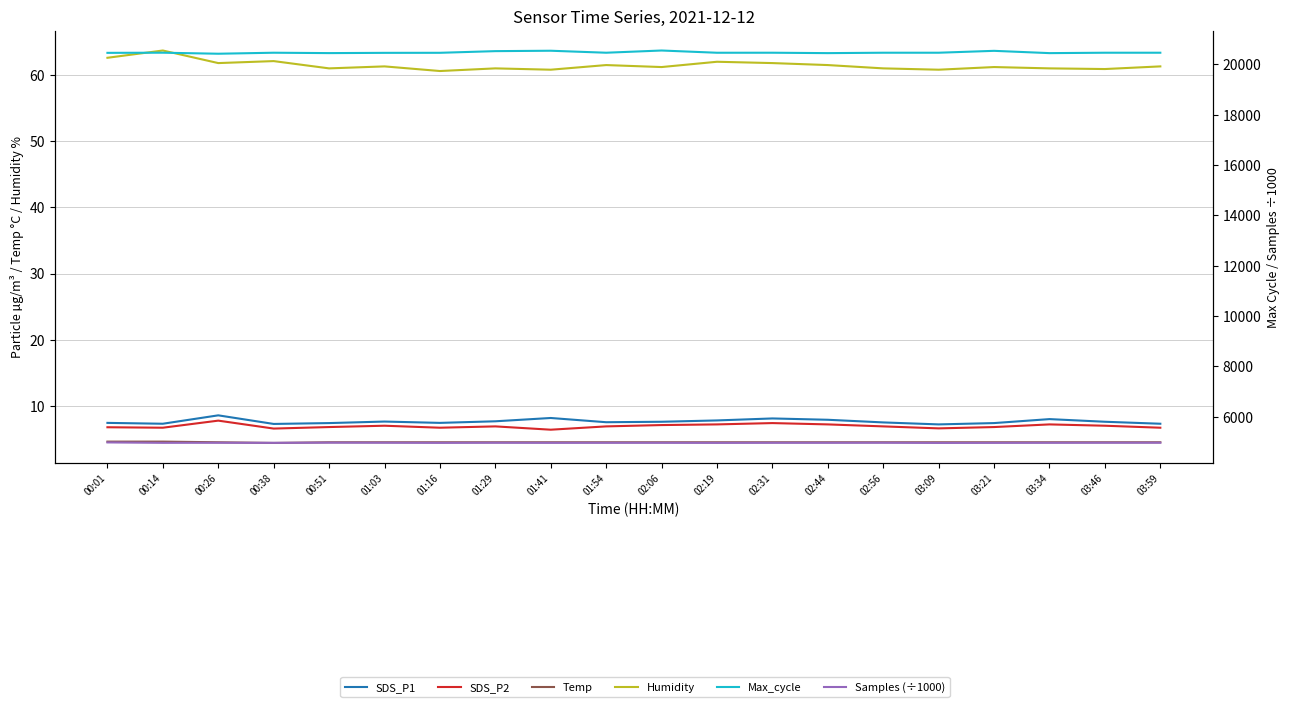

List the labels in order of Temp value, largest first.

00:01, 00:14, 00:26, 00:51, 01:03, 01:16, 01:29, 01:41, 01:54, 02:06, 02:19, 02:31, 02:44, 02:56, 03:09, 03:21, 03:34, 03:46, 03:59, 00:38